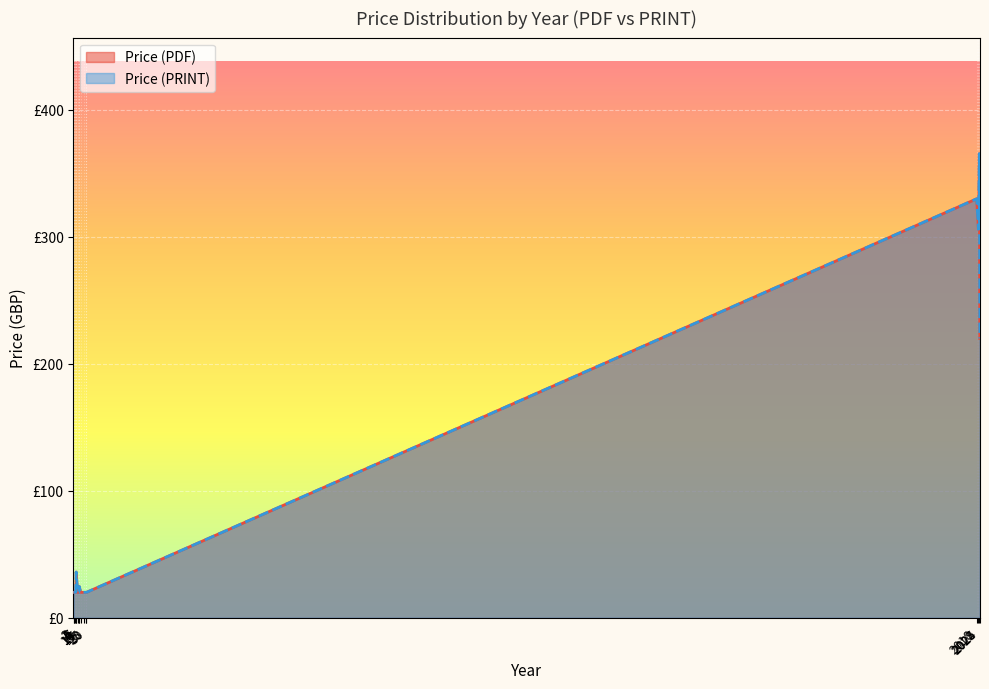

The value of Price (PDF) at 2024 is 135. True or false?

False